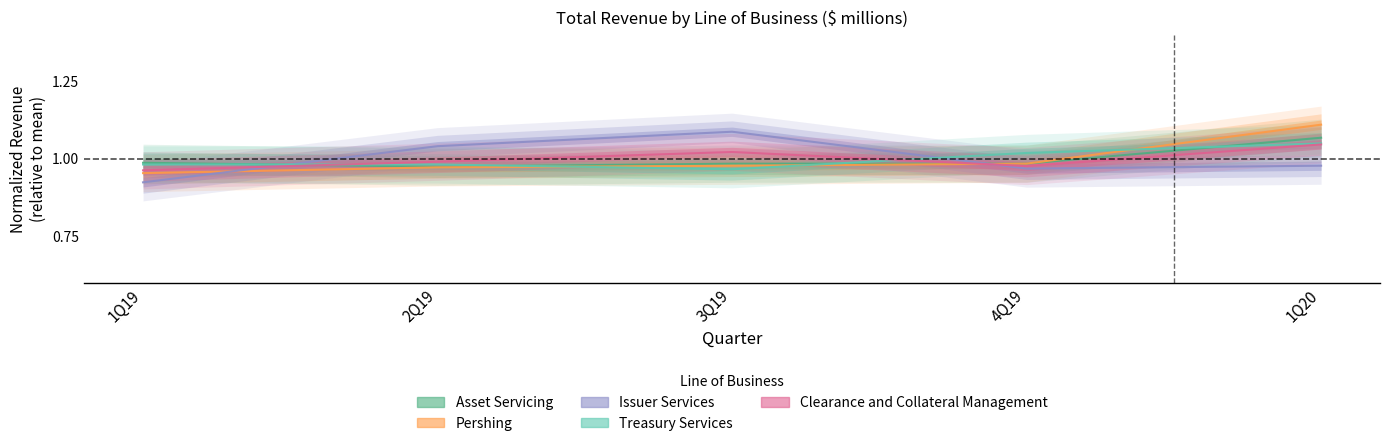

The value of Treasury Services at 2Q19 is 1.5. True or false?

False